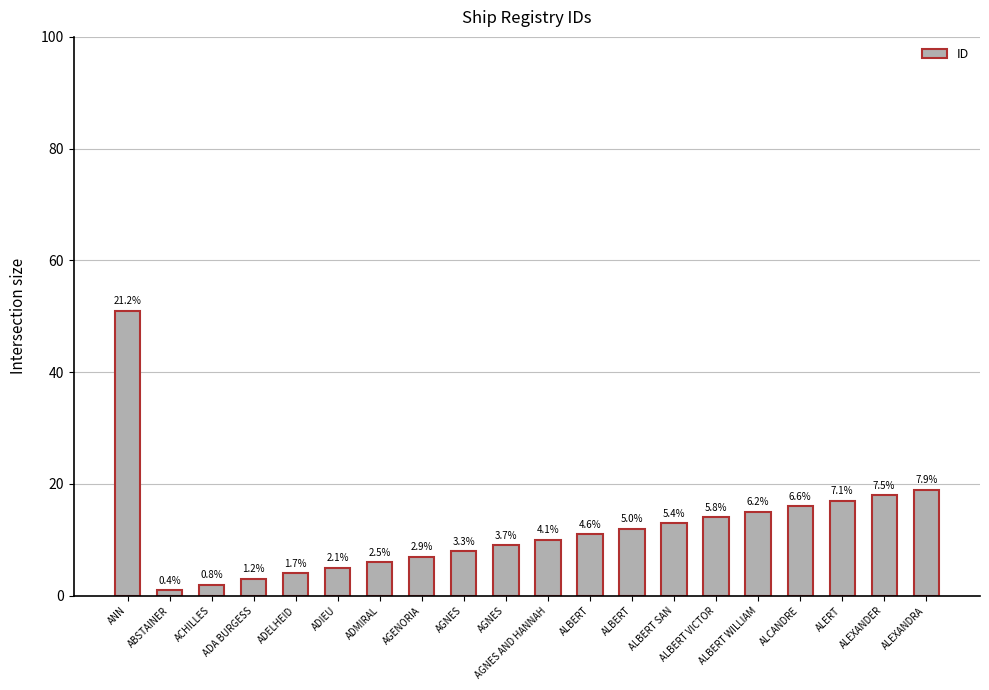

How many bars are there in total?

20